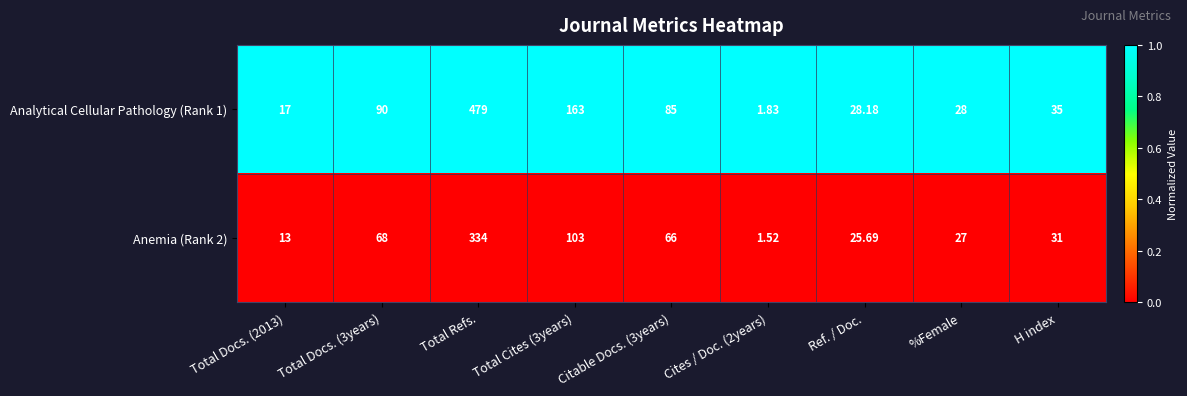

At which category is the sum across all series the highest?

Total Refs.